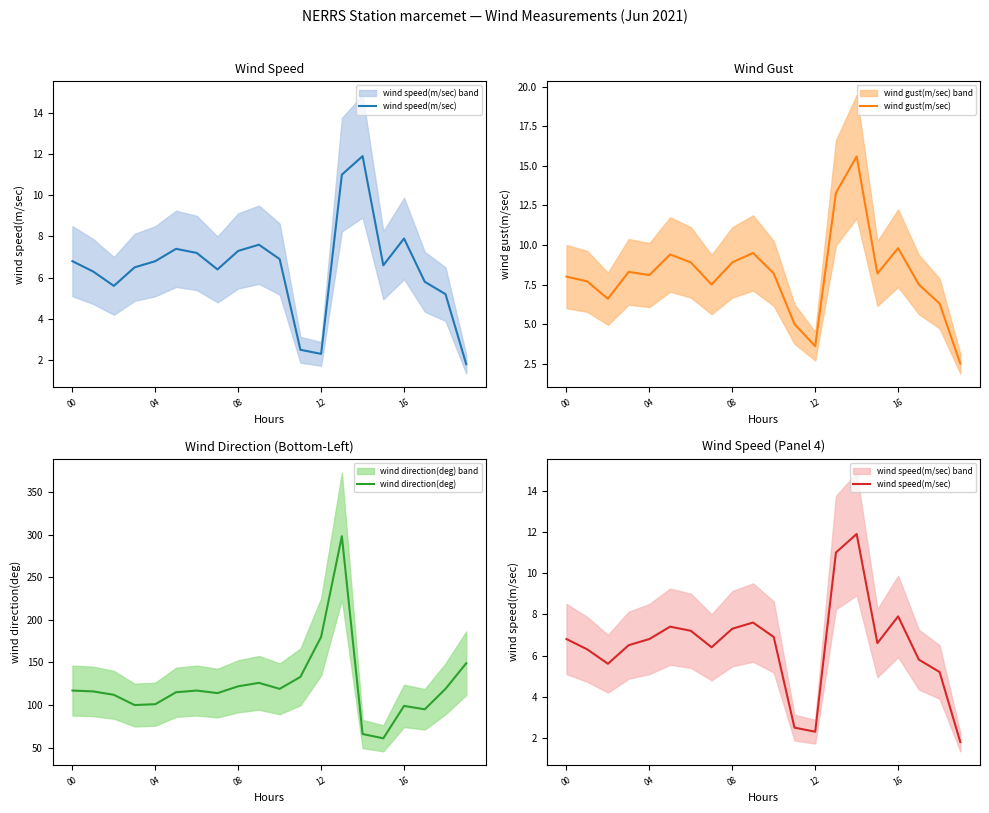

The wind gust(m/sec) series shows 9.5 at 9. True or false?

True